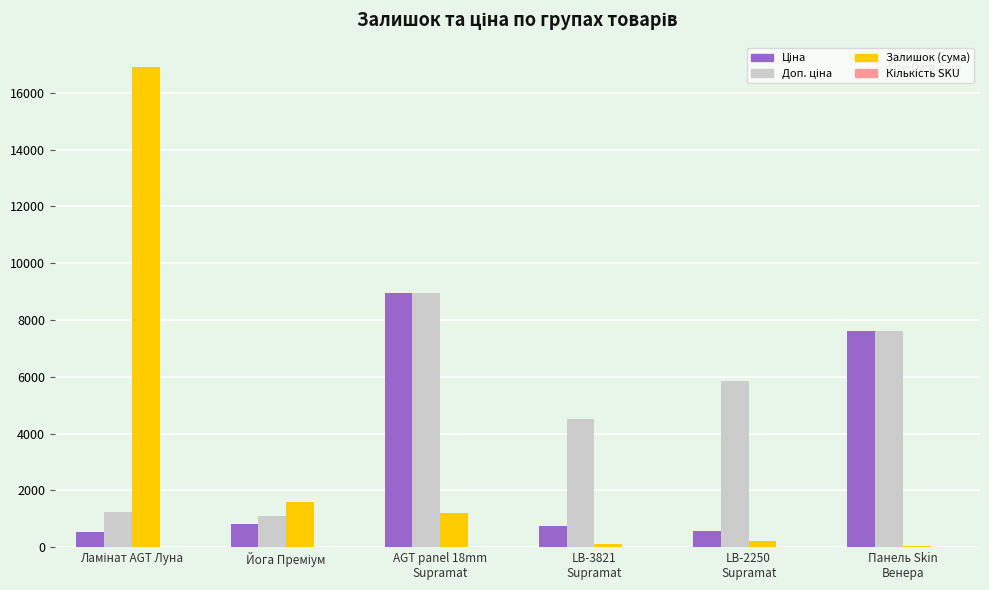

What is the greatest value displayed?

16921.0